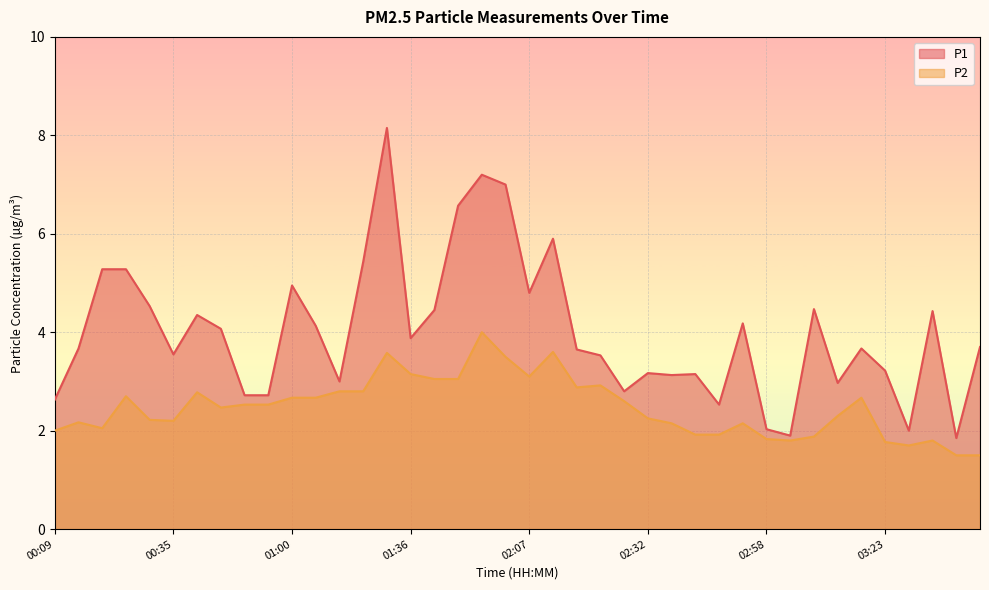

Between 00:14 and 00:19, which is larger?

00:19